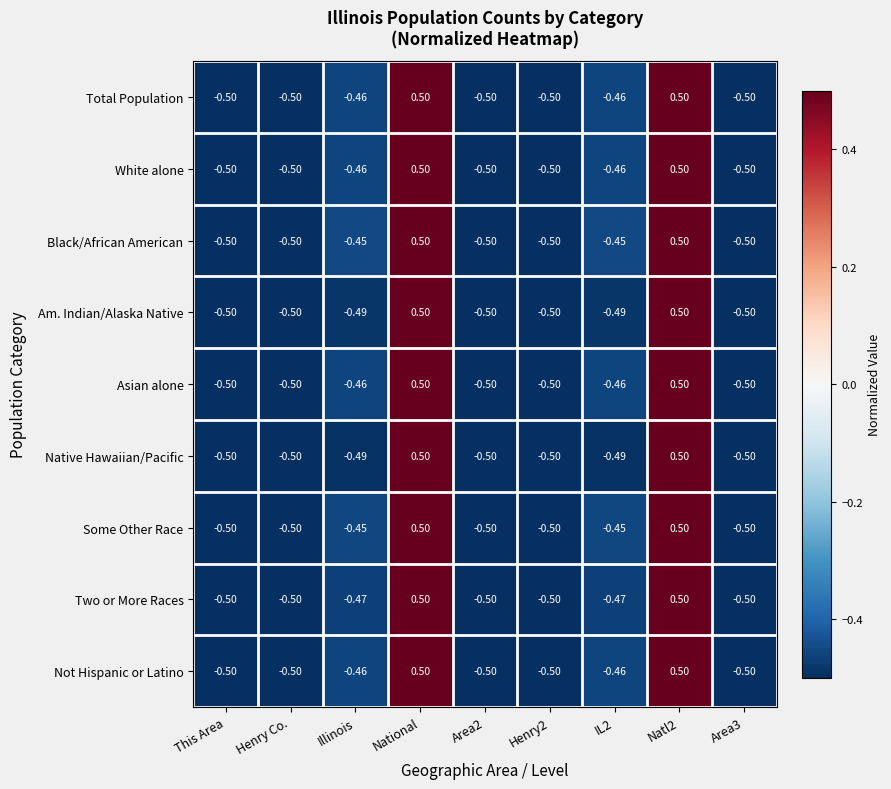

Is the value of Am. Indian/Alaska Native at Natl2 greater than the value of Asian alone at Illinois?

Yes